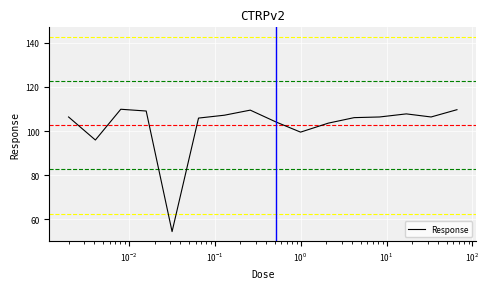

What is the difference between the maximum and minimum values?

55.5